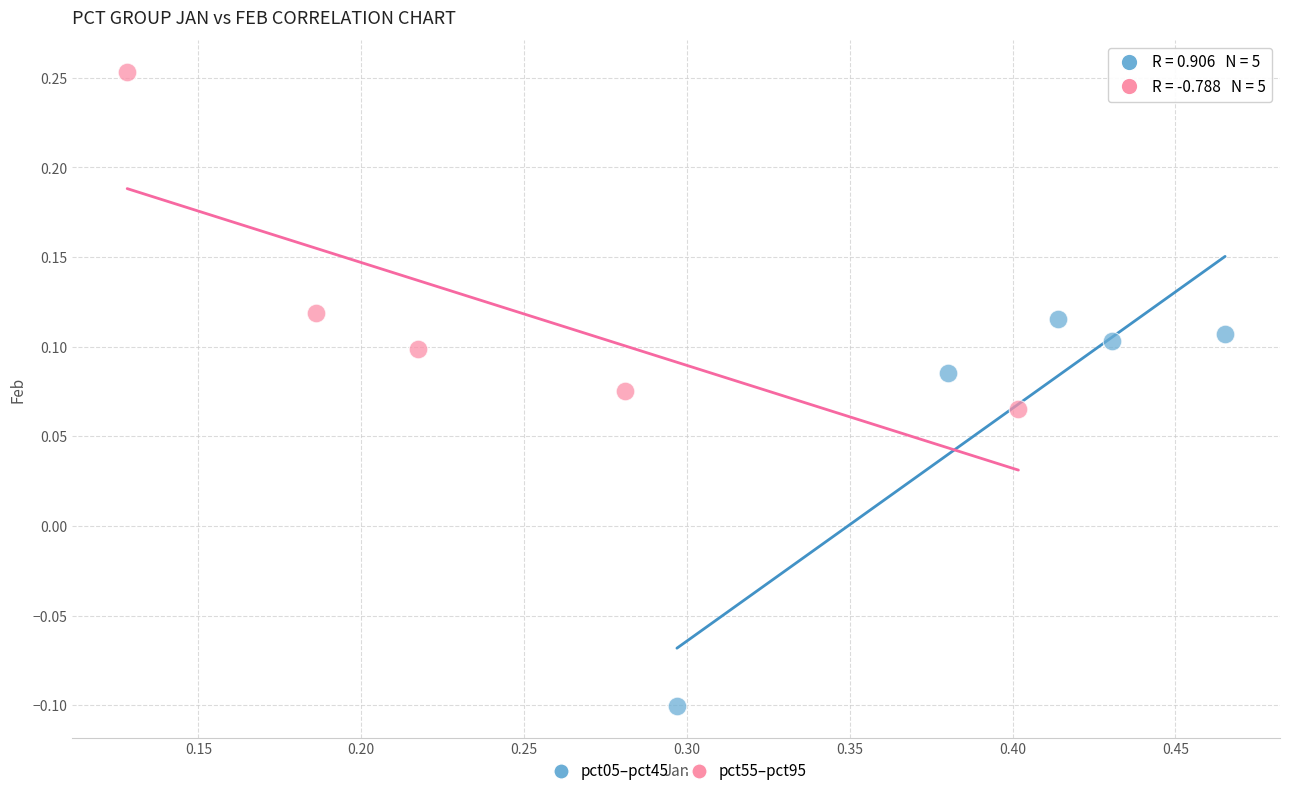

Which series has the largest Y range (max minus min)?

pct05–pct45